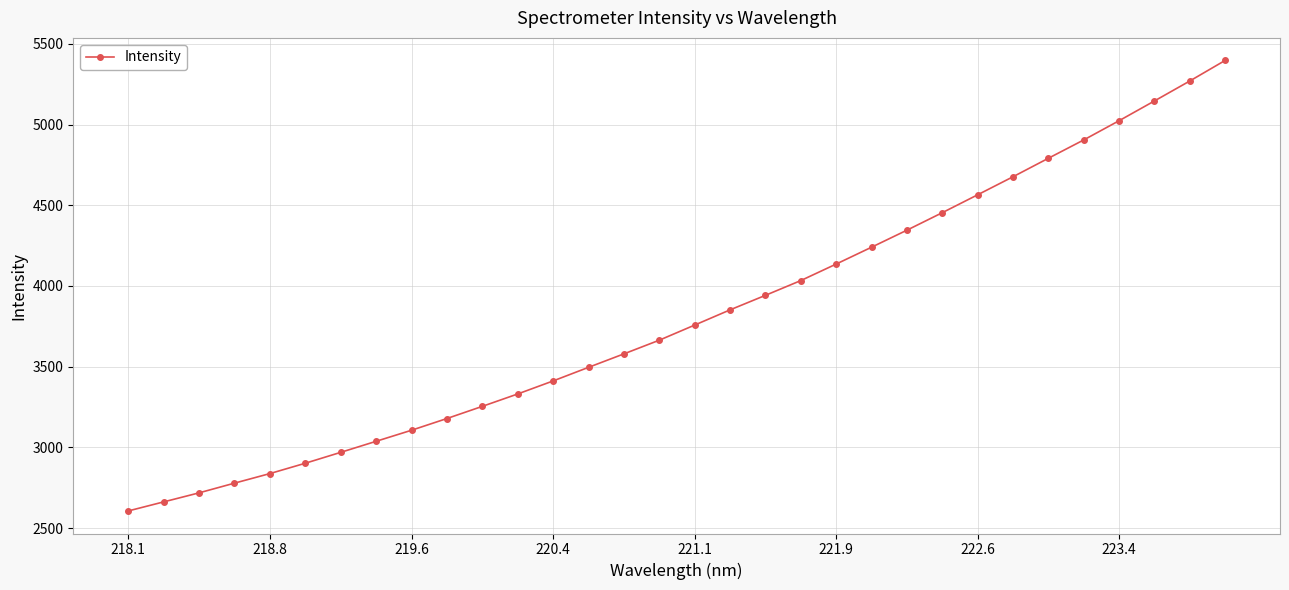

True or false: there are more than 2 points higher than both neighbors.

False